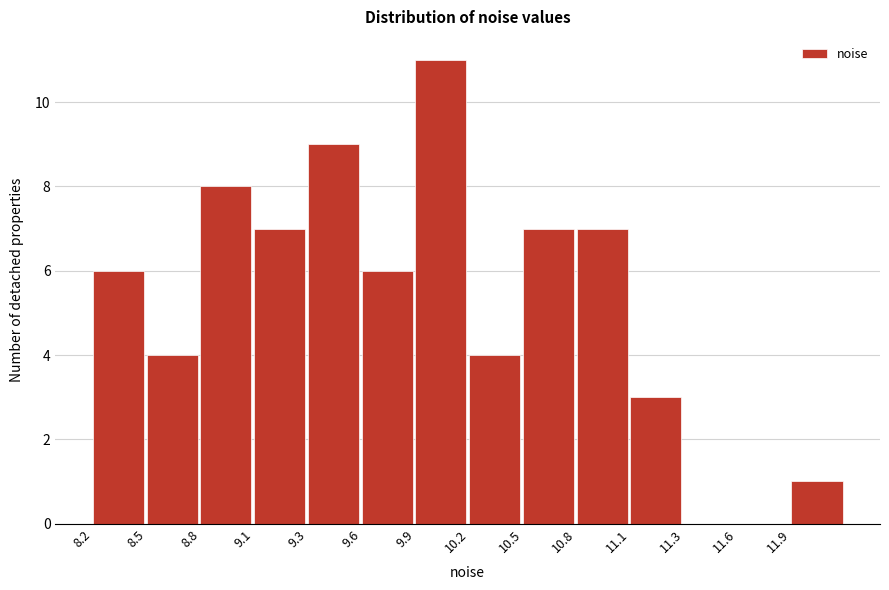

Reading right to left, what are all the values shown in this chart?

11.9=1	11.6=0	11.3=0	11.1=3	10.8=7	10.5=7	10.2=4	9.9=11	9.6=6	9.3=9	9.1=7	8.8=8	8.5=4	8.2=6